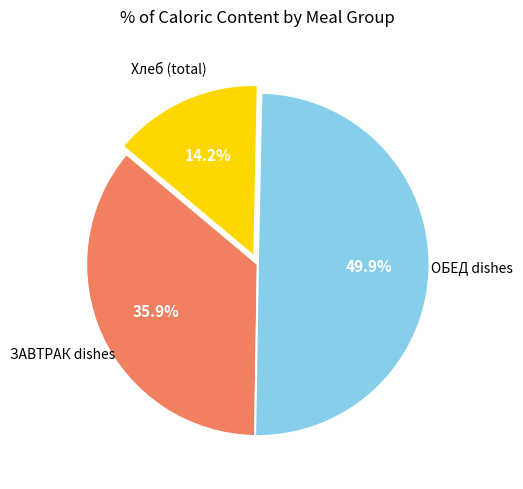

Count the number of slices in the pie.

3